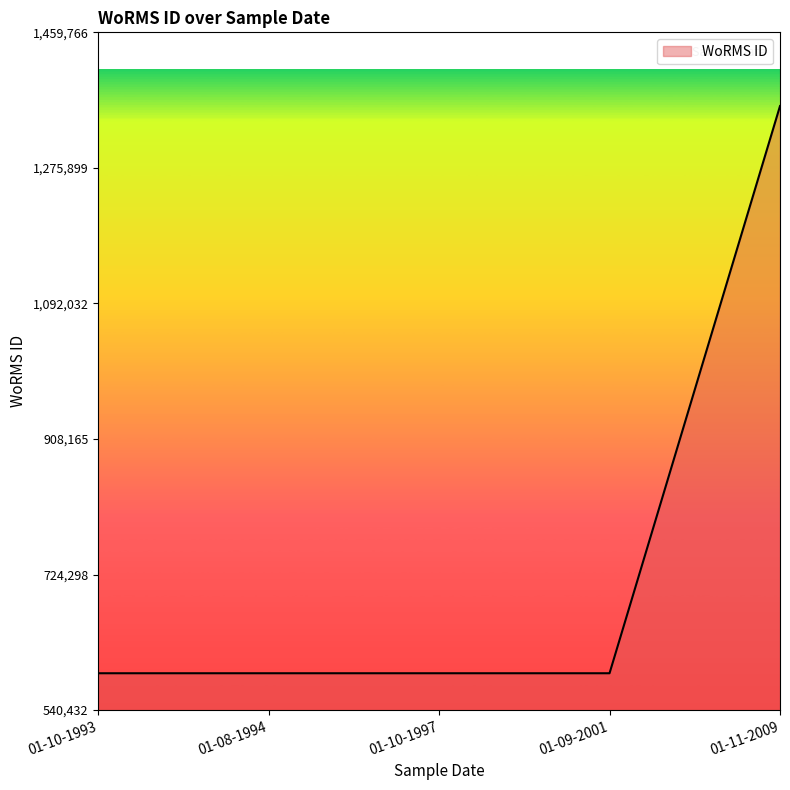

Count the number of data series in this chart.

1